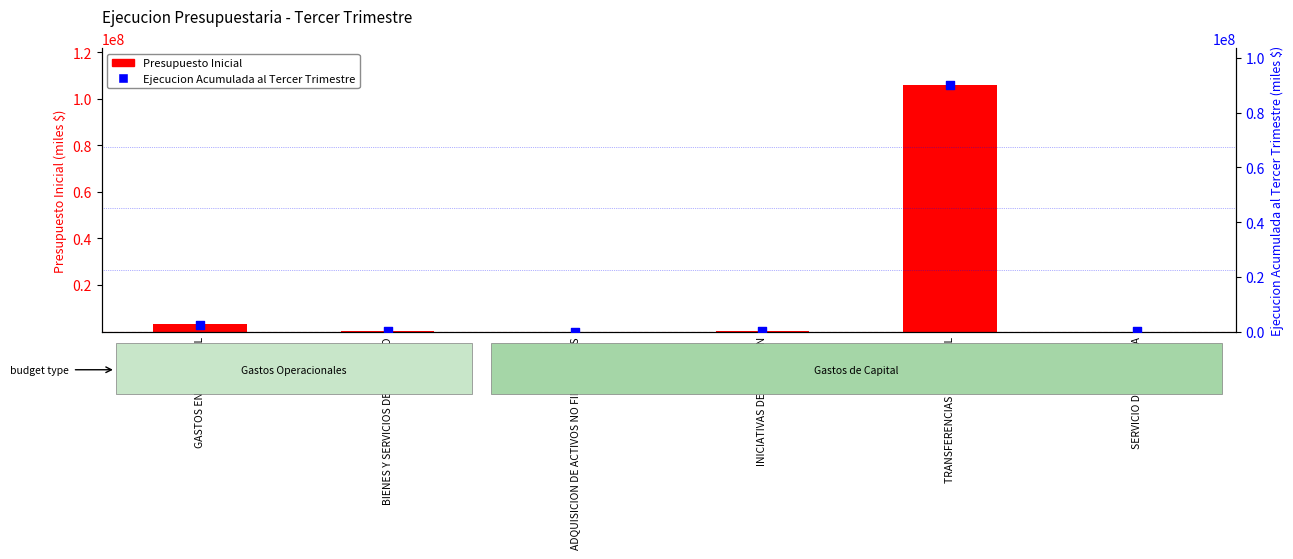

Which series contains the highest Y value?

Presupuesto Inicial